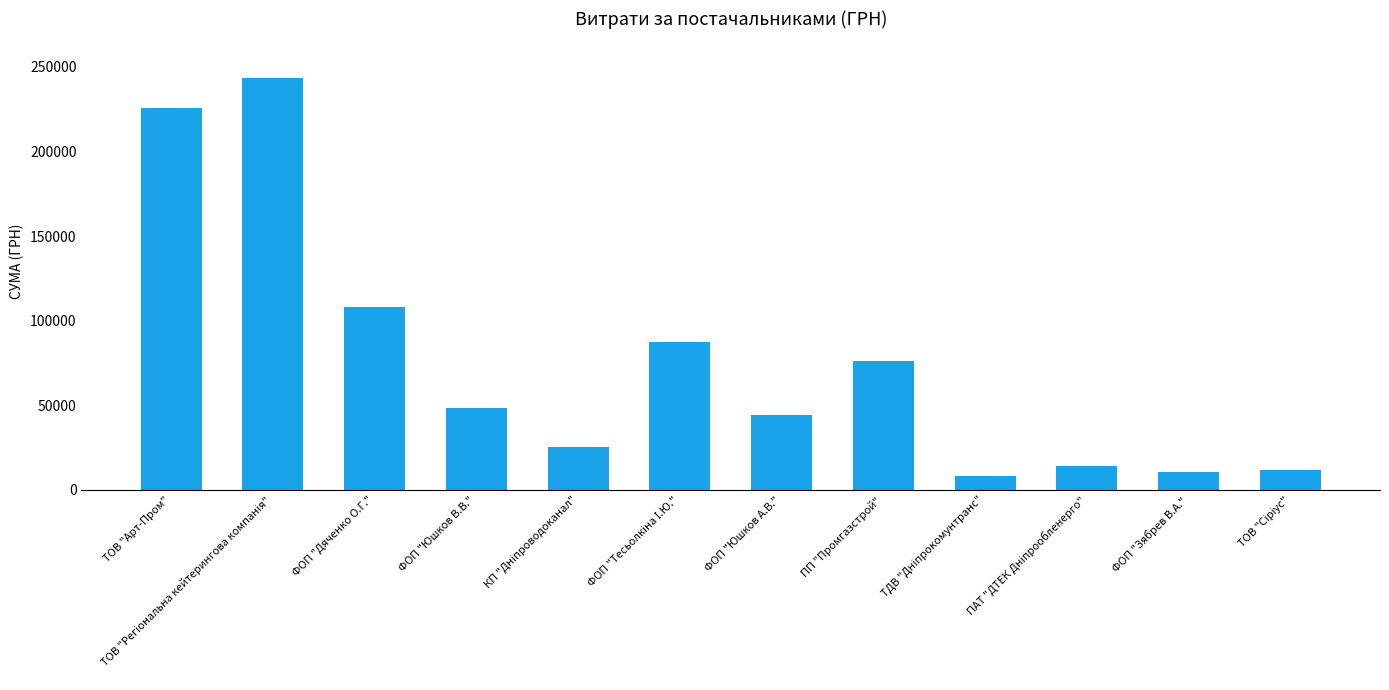

Are the bars horizontal?

No